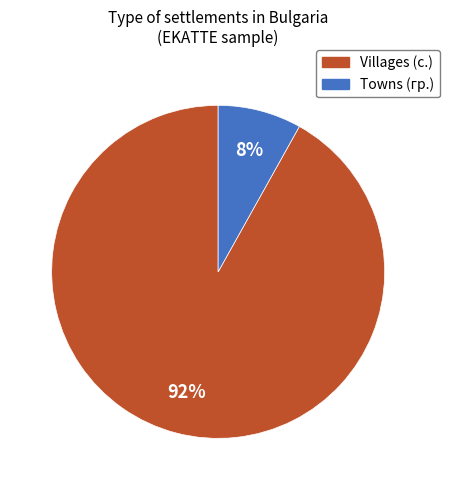

To the nearest percent, what is the difference between the largest and smallest slice percentages?

84%